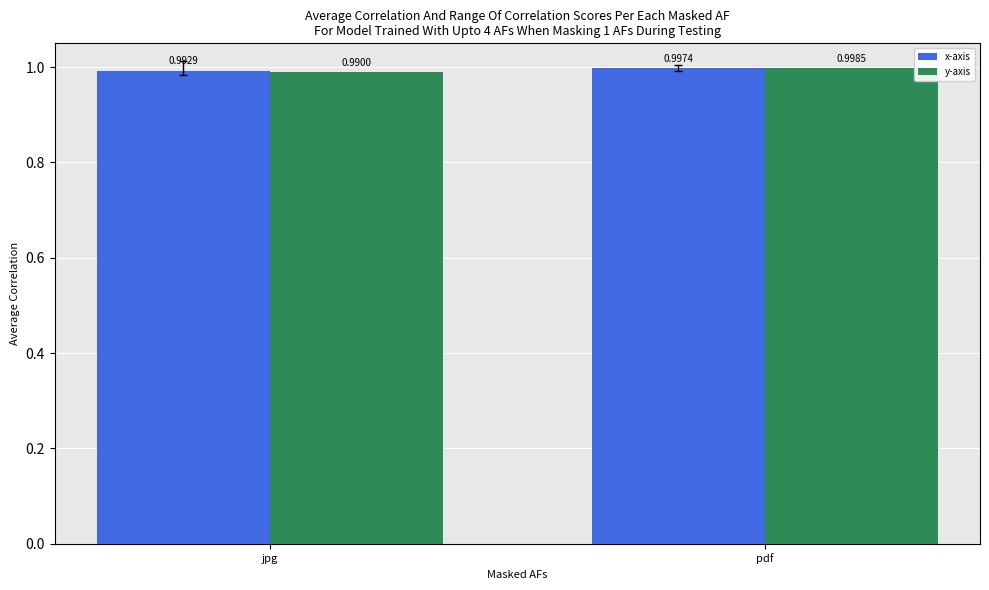

Which category has the lowest value across all series?

jpg